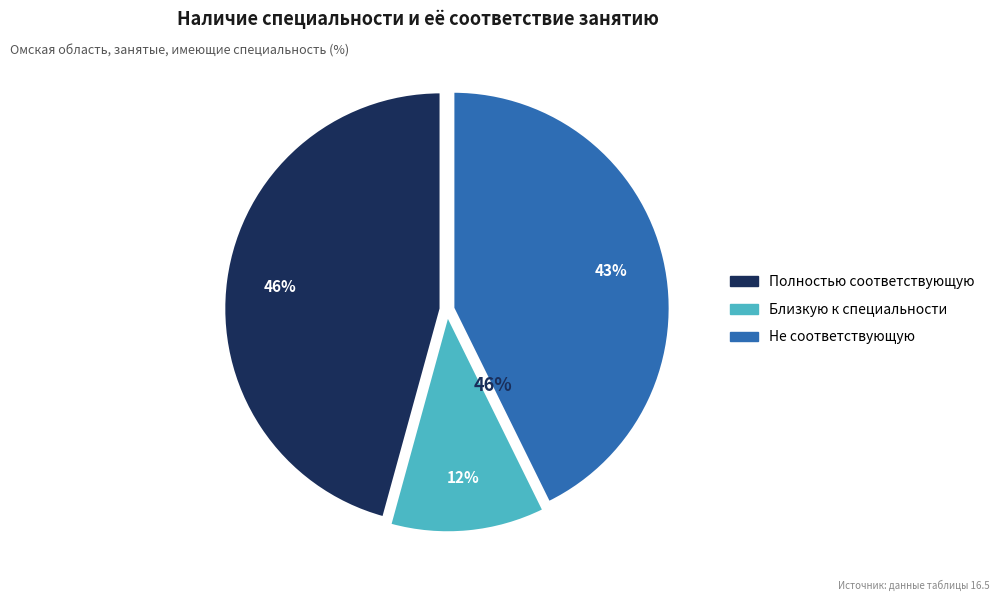

To the nearest percent, what is the average slice percentage?

33%